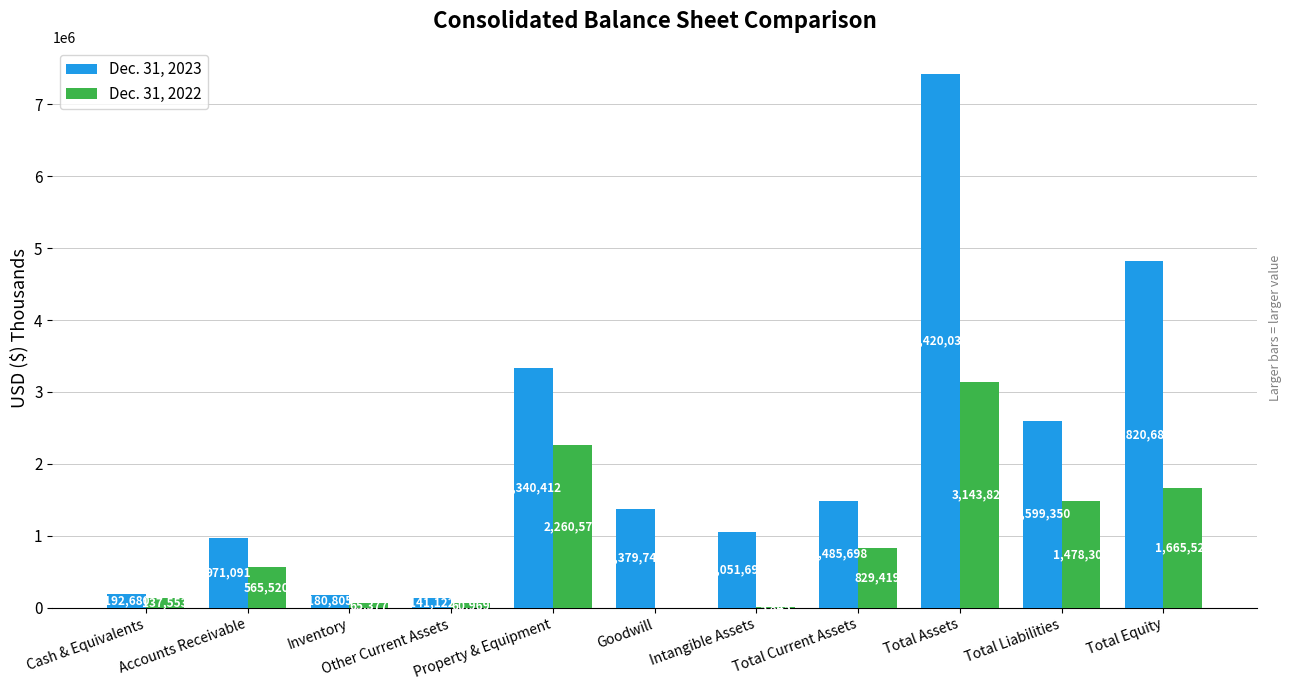

What is the sum of the Dec. 31, 2022 values at Other Current Assets and Property & Equipment?

2321545